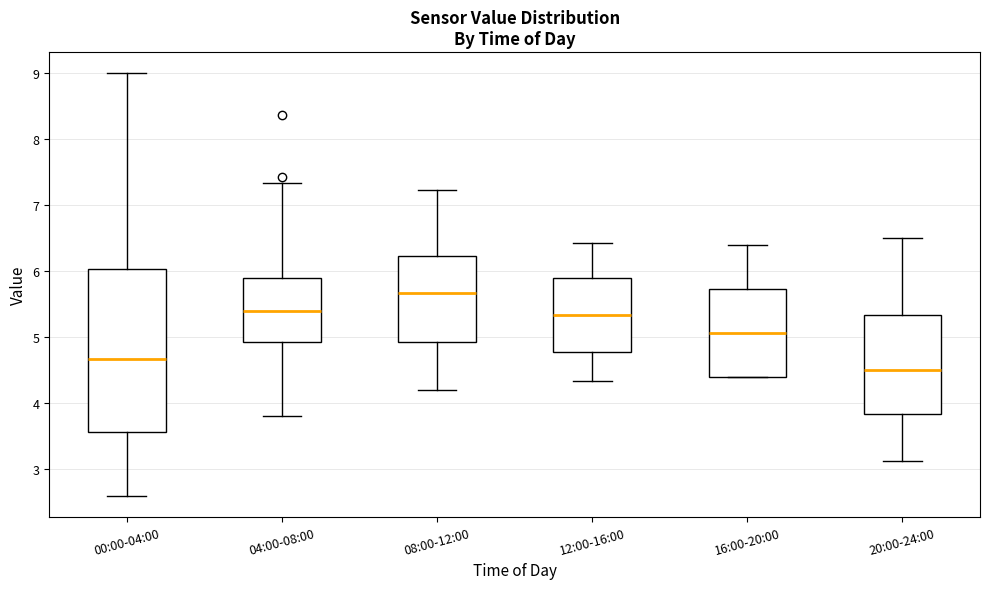

Which box's median line is the highest?

08:00-12:00